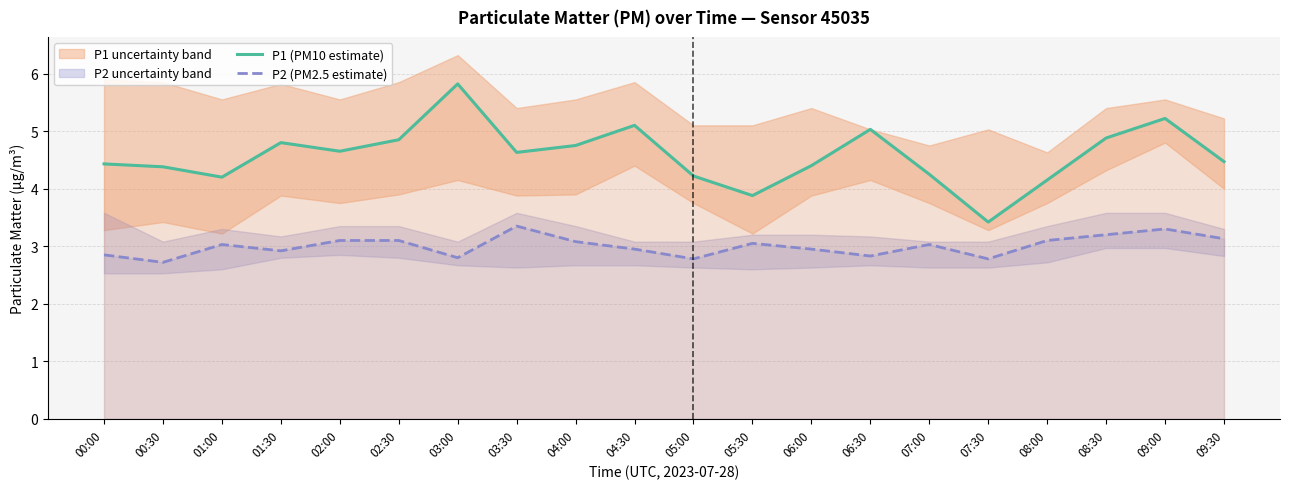

What is the value of the P1 (PM10 estimate) point at the 15th from the left?

4.2